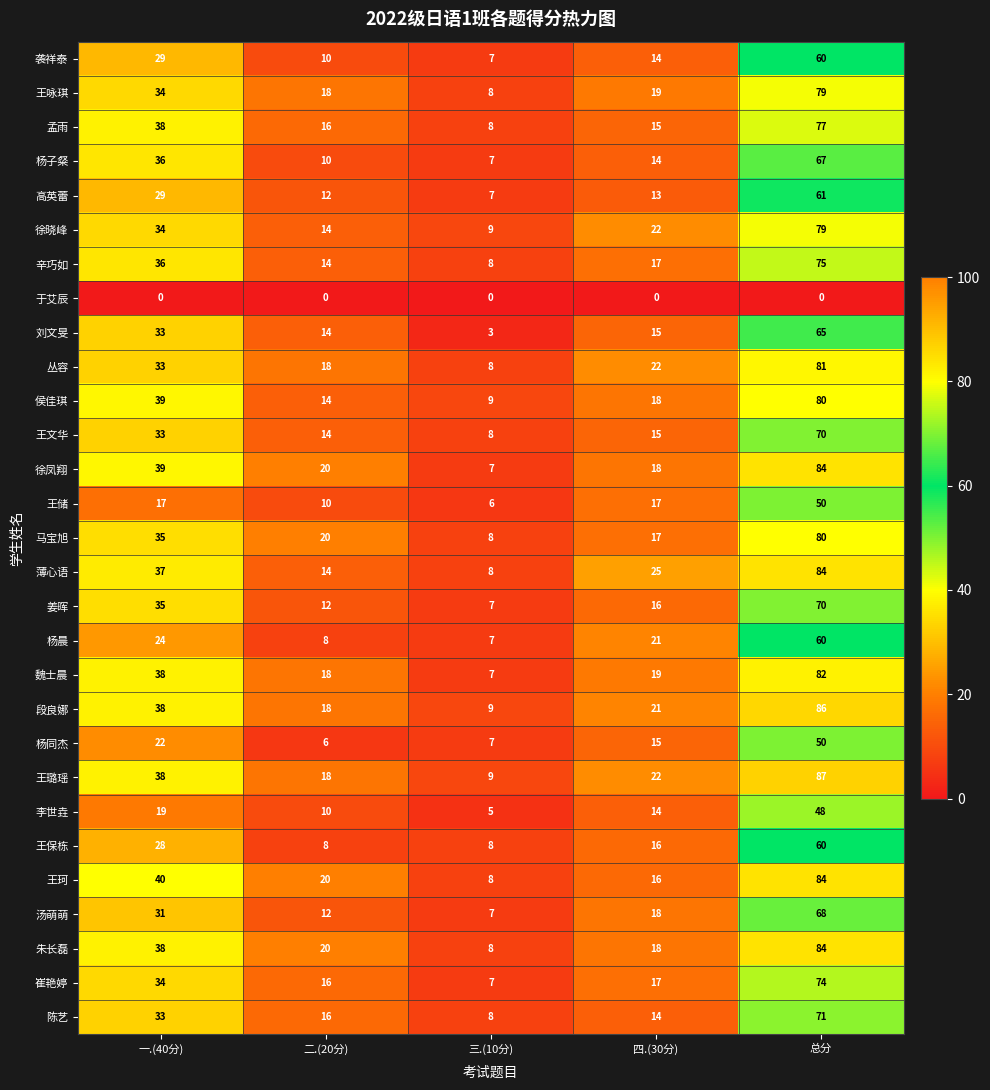

What is the sum of all 徐晓峰 values?

158